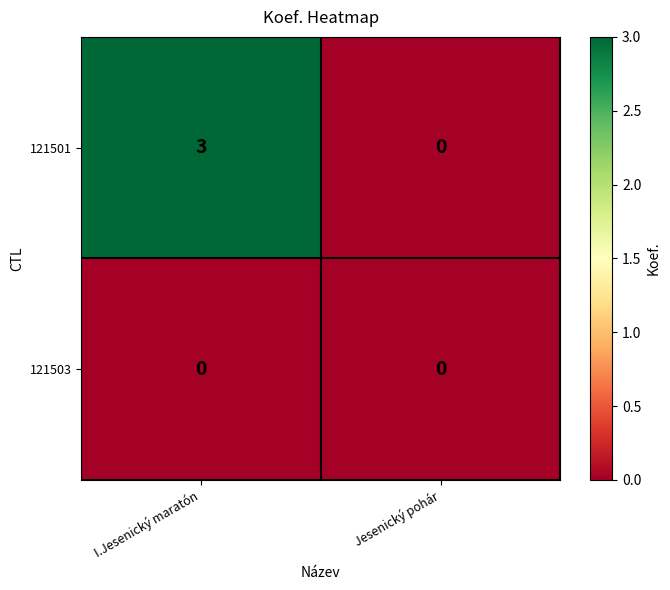

Reading left to right, list all the values displayed in this chart.

121501: I.Jesenický maratón=3	Jesenický pohár=0
121503: I.Jesenický maratón=0	Jesenický pohár=0